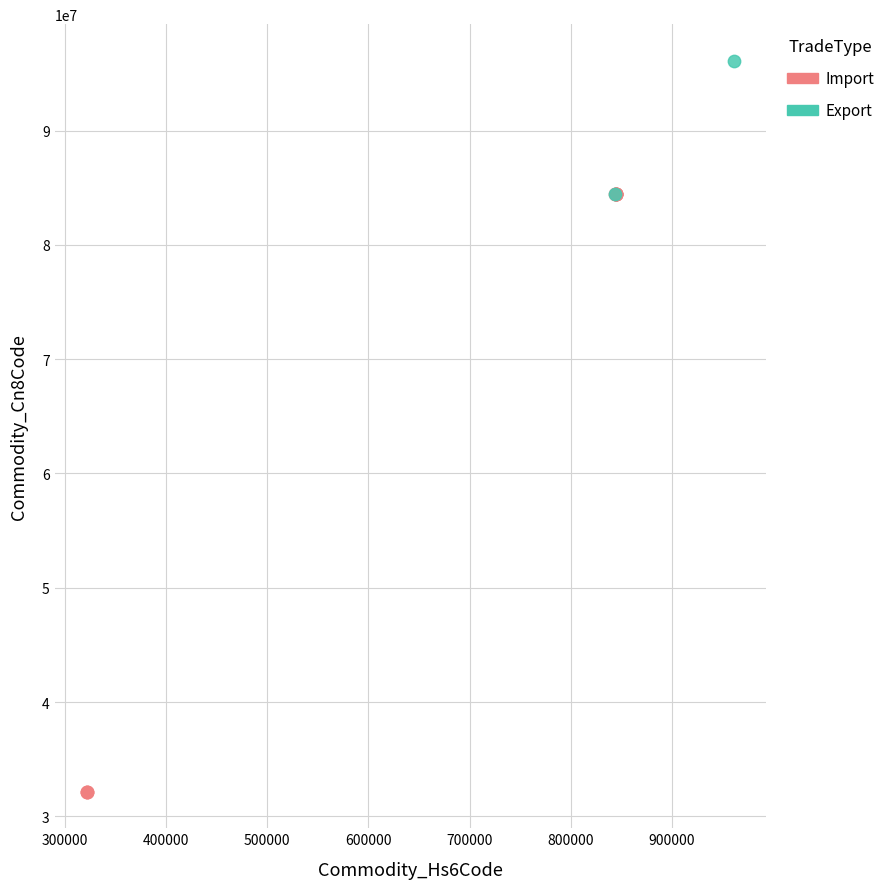

What are all the series names shown in the legend?

Import, Export